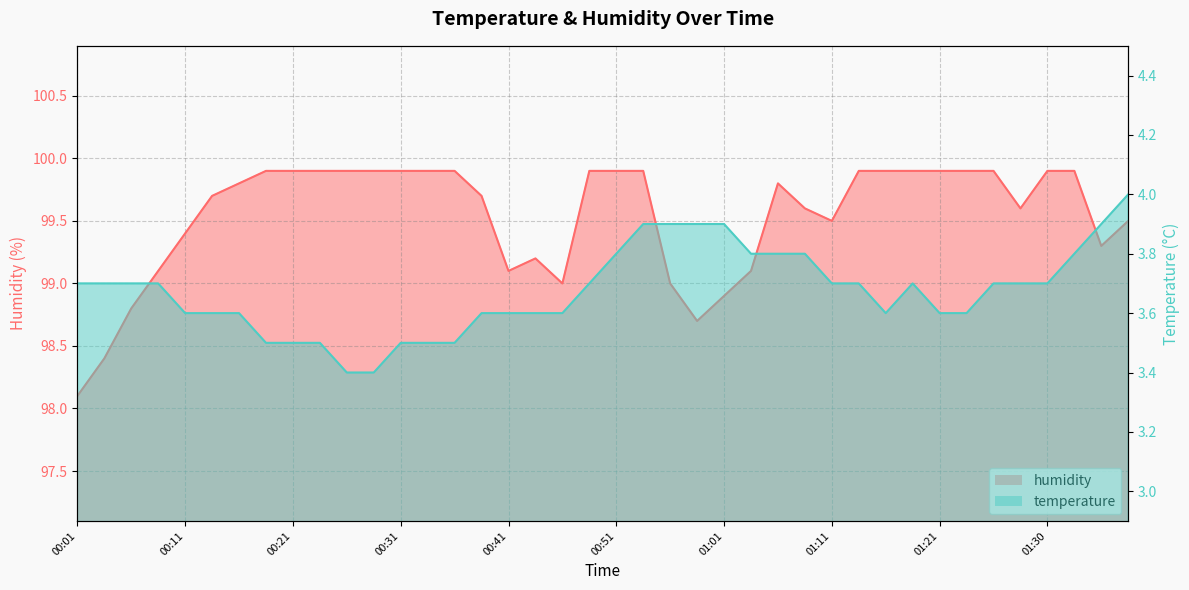

True or false: humidity and temperature intersect in this chart.

False